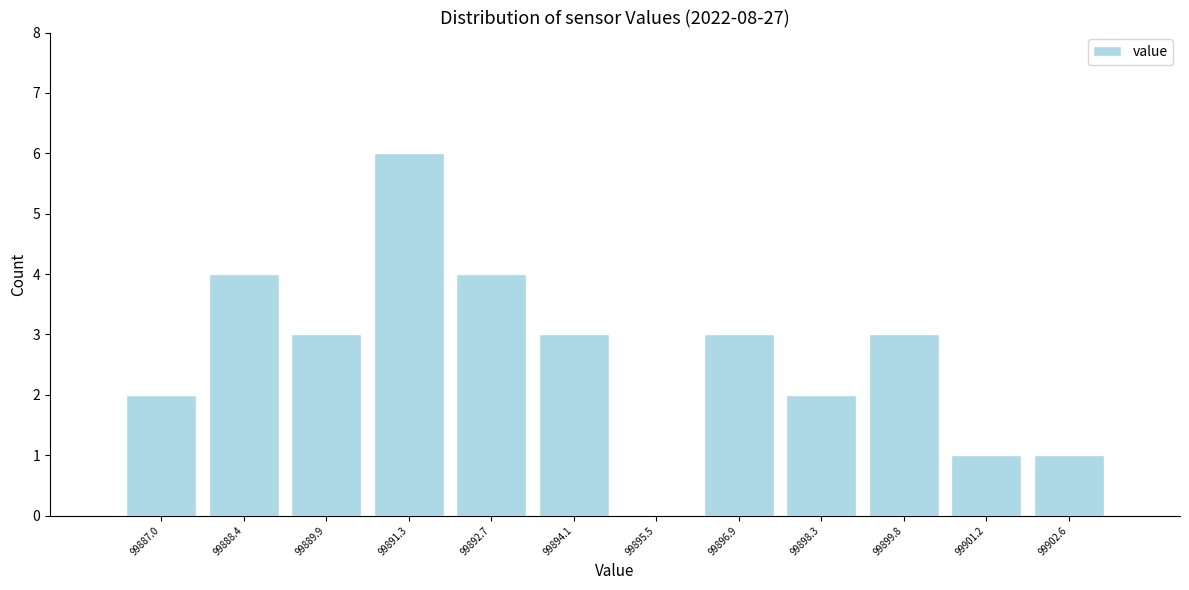

Reading left to right, list all the values displayed in this chart.

99887.0=2	99888.4=4	99889.9=3	99891.3=6	99892.7=4	99894.1=3	99895.5=0	99896.9=3	99898.3=2	99899.8=3	99901.2=1	99902.6=1